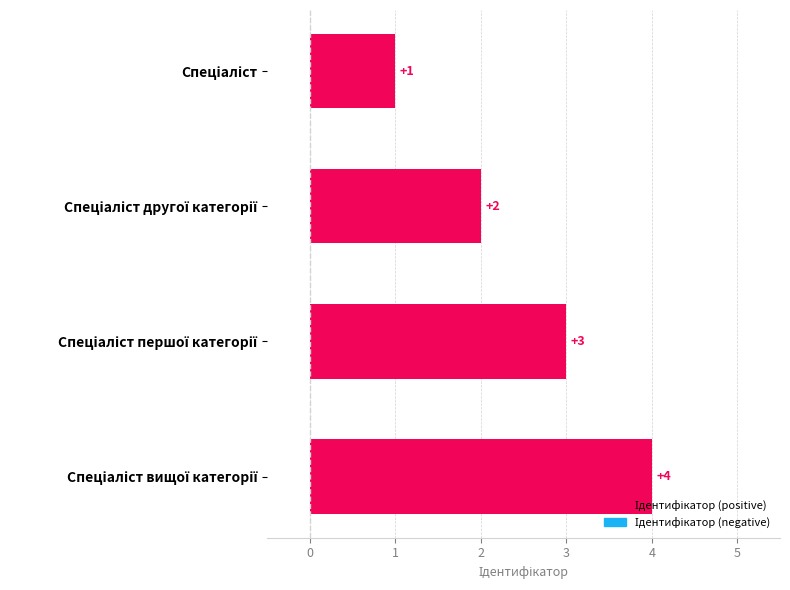

What is the maximum value shown in the chart?

4